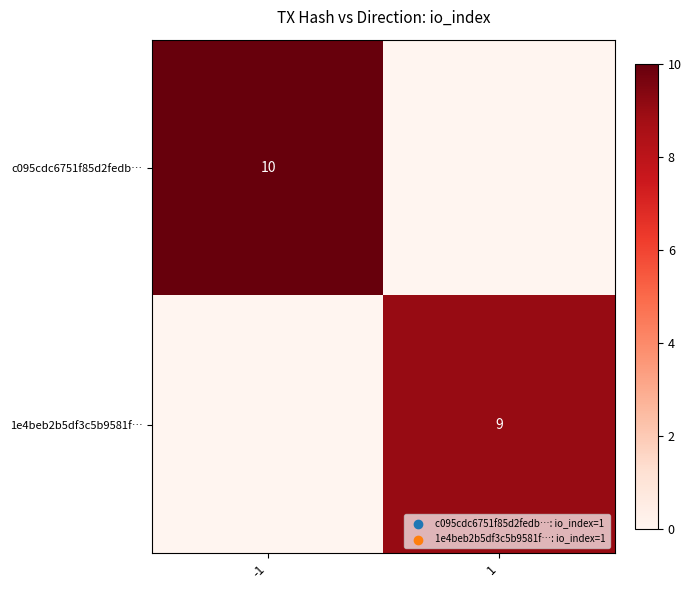

What is the total value across all series at 1?

9